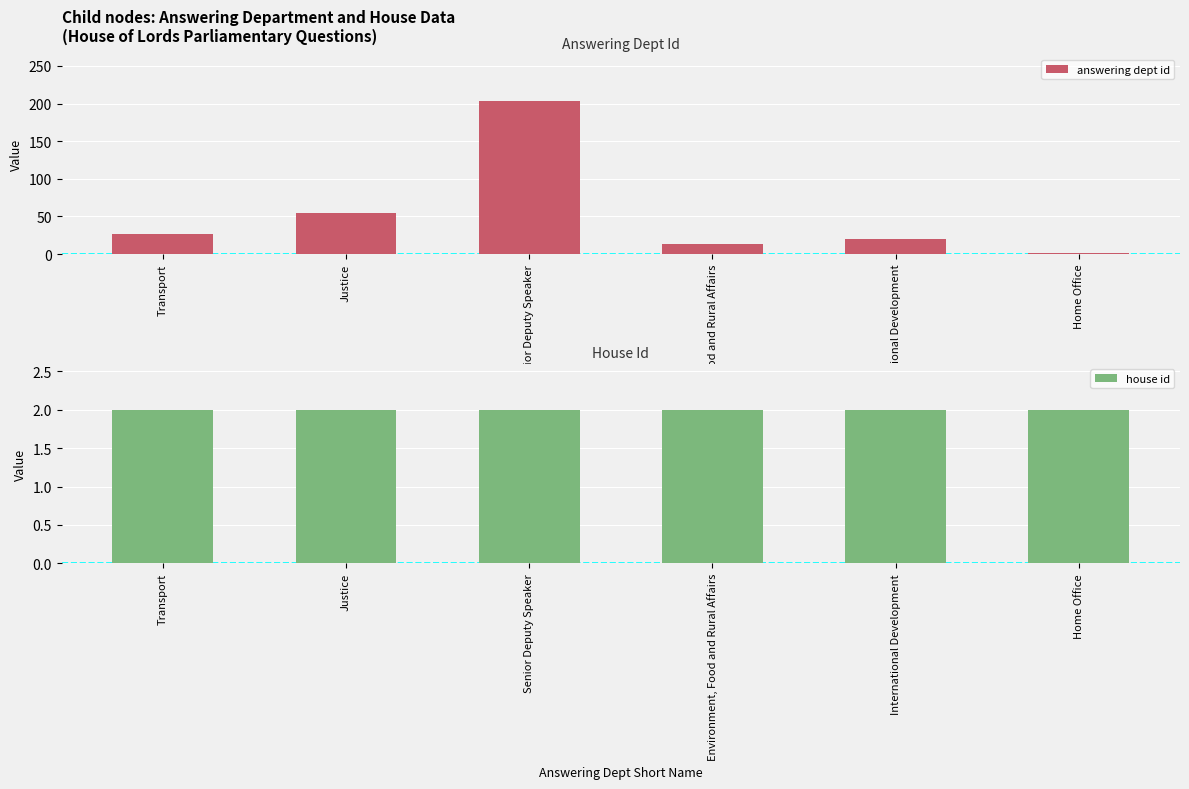

At Environment, Food and Rural Affairs, list the series in order from smallest to largest.

house id, answering dept id